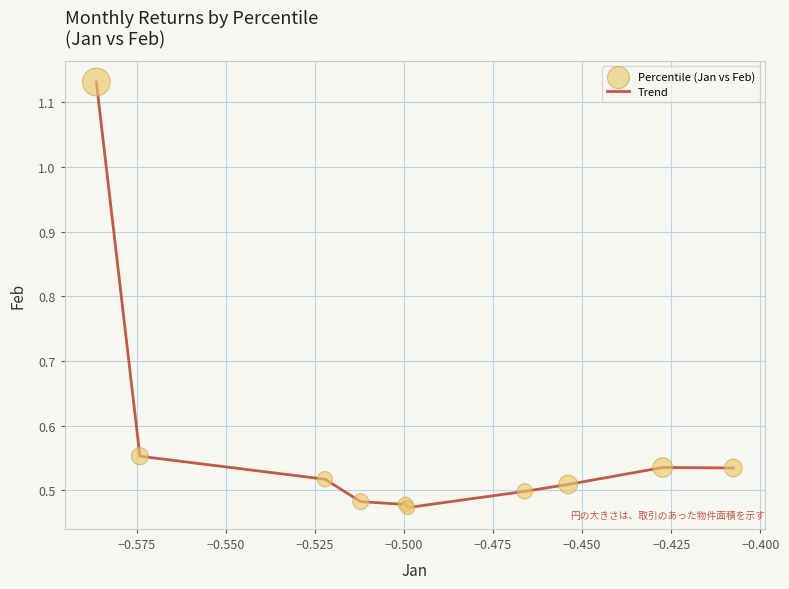

What is the difference between the maximum and minimum values?

0.7